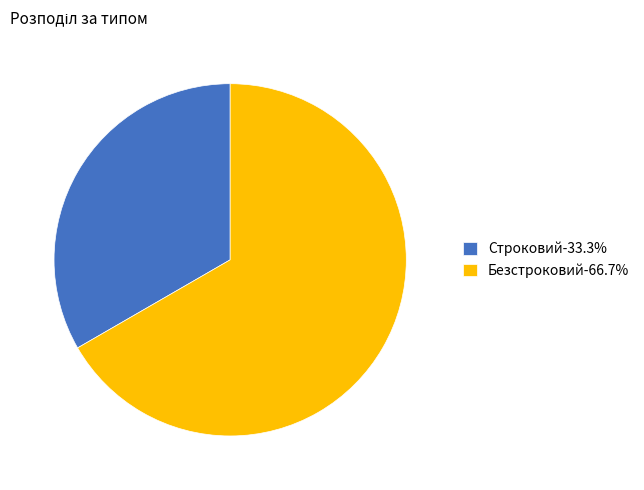

Is the sum of Безстроковий-66.7% and Строковий-33.3% greater than half?

Yes